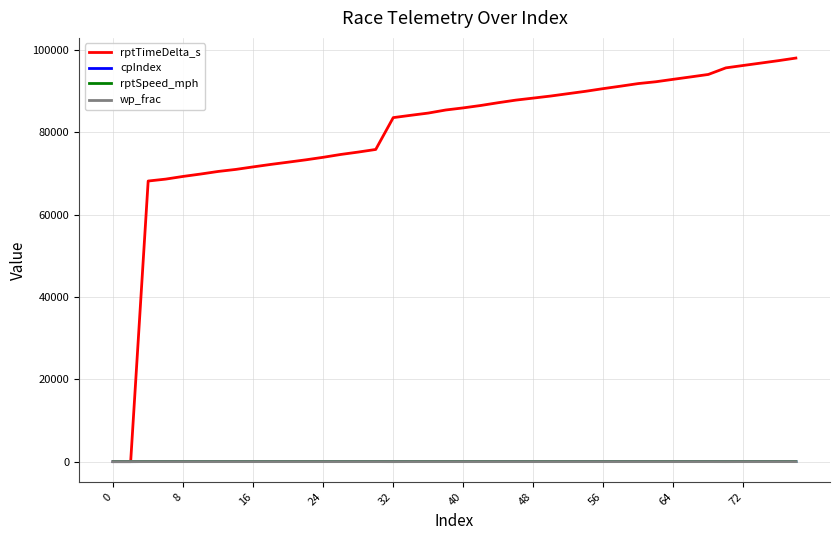

Which series has the widest spread of values?

rptTimeDelta_s